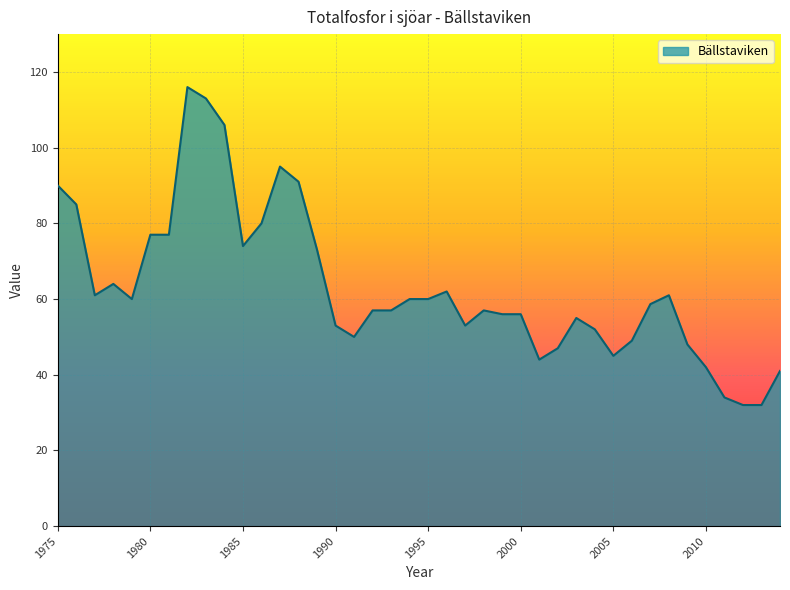

Count the number of data series in this chart.

1